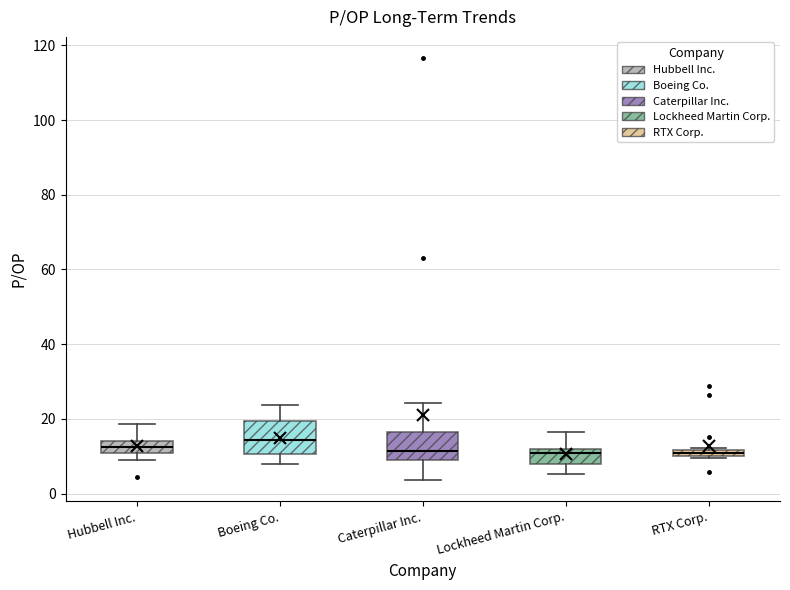

Where is the upper edge of the box for RTX Corp. on the y-axis? The values are not printed on the chart, so give them approximately, as read against the axis.

12